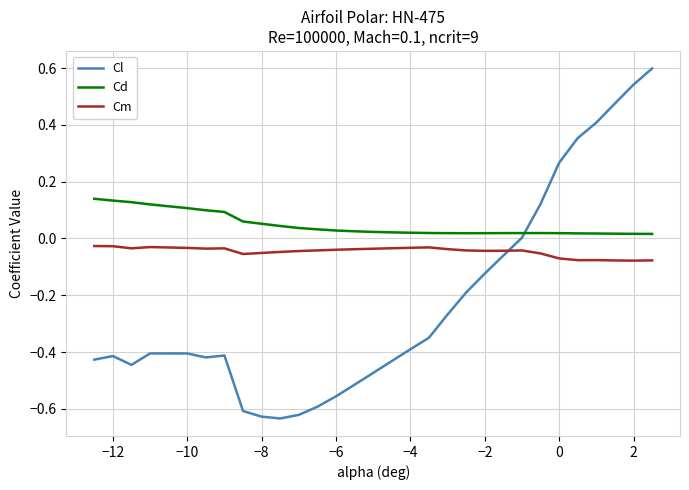

Which series has the largest range (max minus min)?

Cl